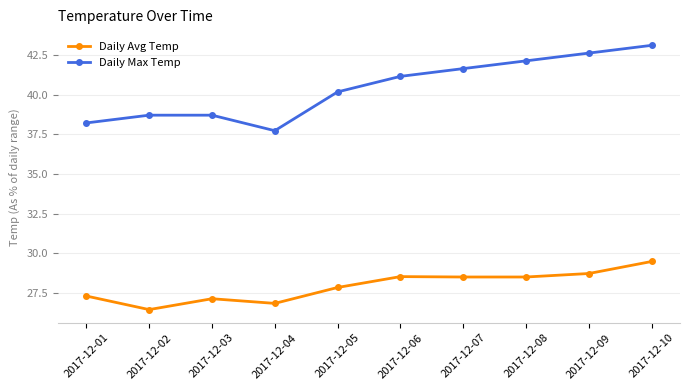

At how many categories does at least one series exceed 33?

10